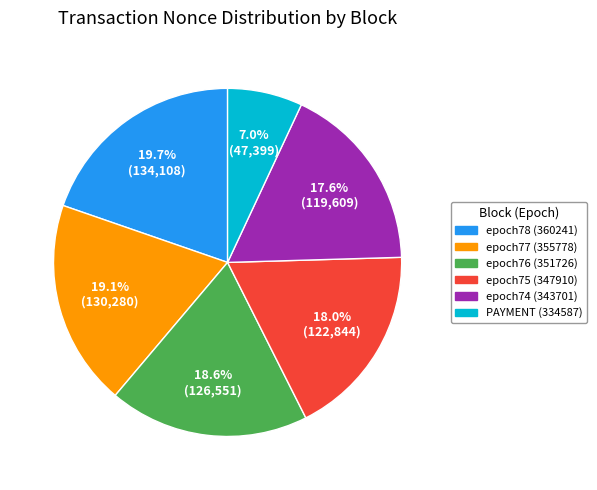

Does any single category account for the majority?

No